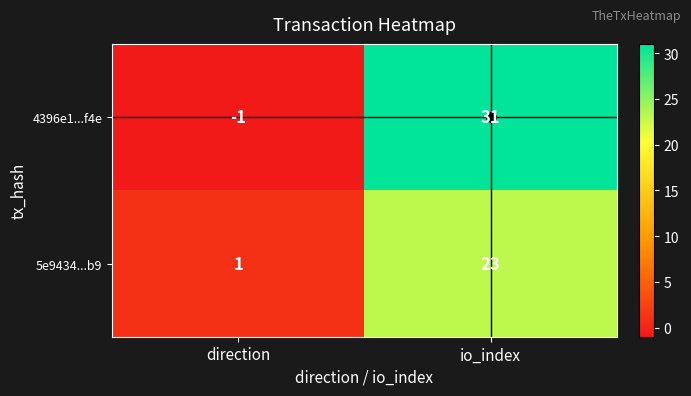

Which label corresponds to the largest value in the chart?

io_index